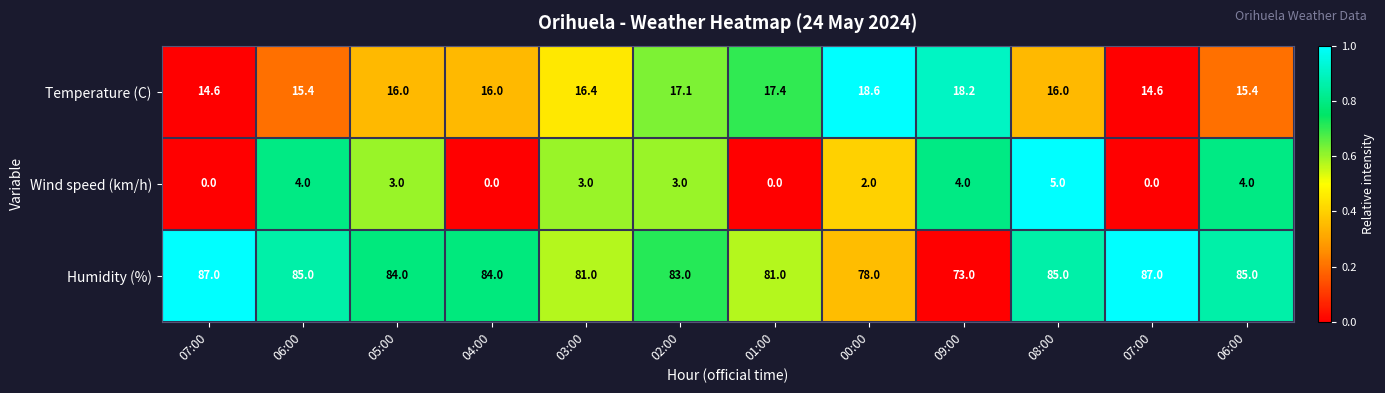

How many data points in Wind speed (km/h) are less than 3?

5